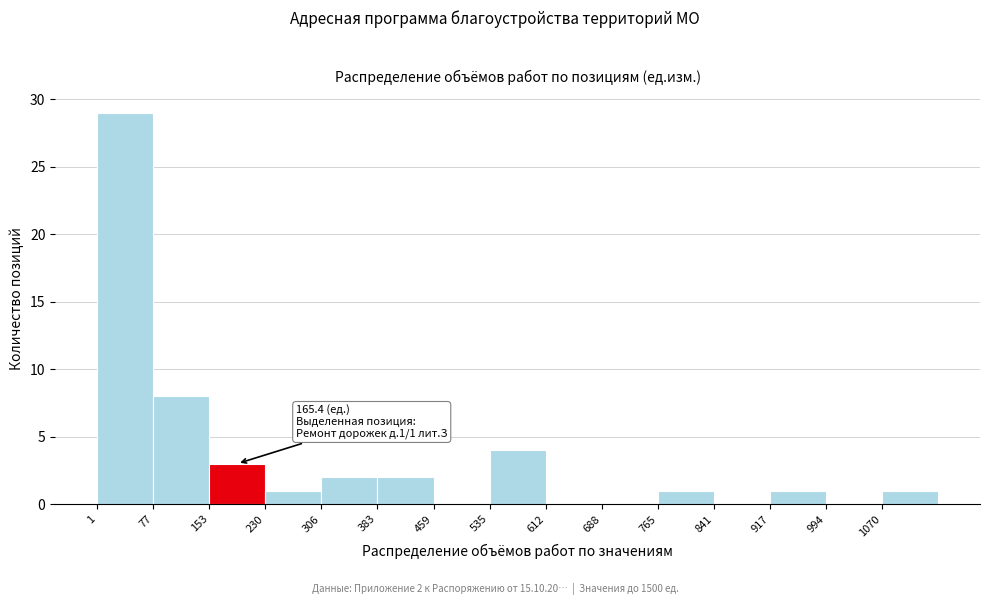

Which range on the x-axis has the tallest bar?

0 to 80